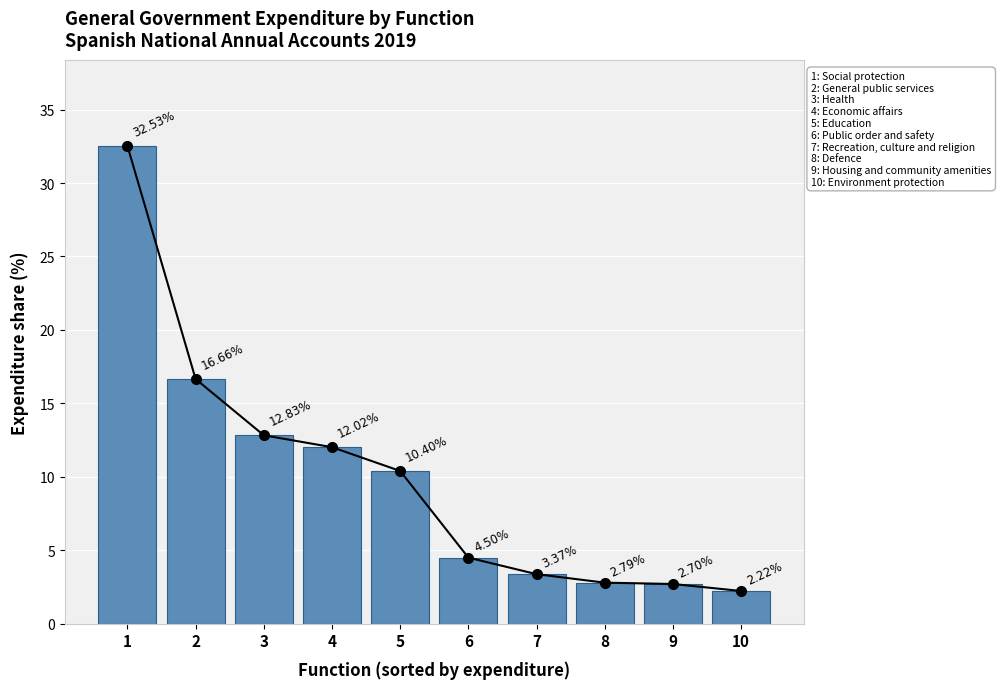

Reading left to right, transcribe all the data shown in this chart.

1=32.5	2=16.7	3=12.8	4=12.0	5=10.4	6=4.5	7=3.4	8=2.8	9=2.7	10=2.2